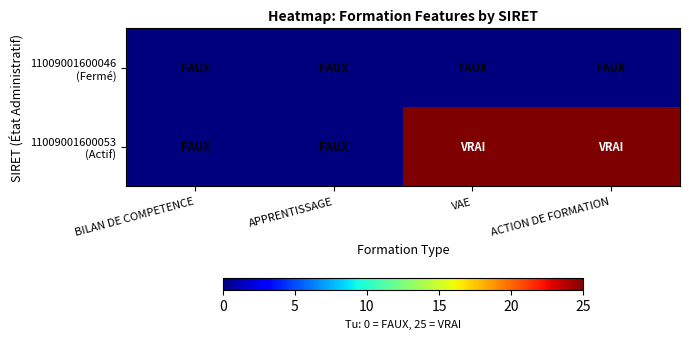

How many categories are shown in the chart?

4